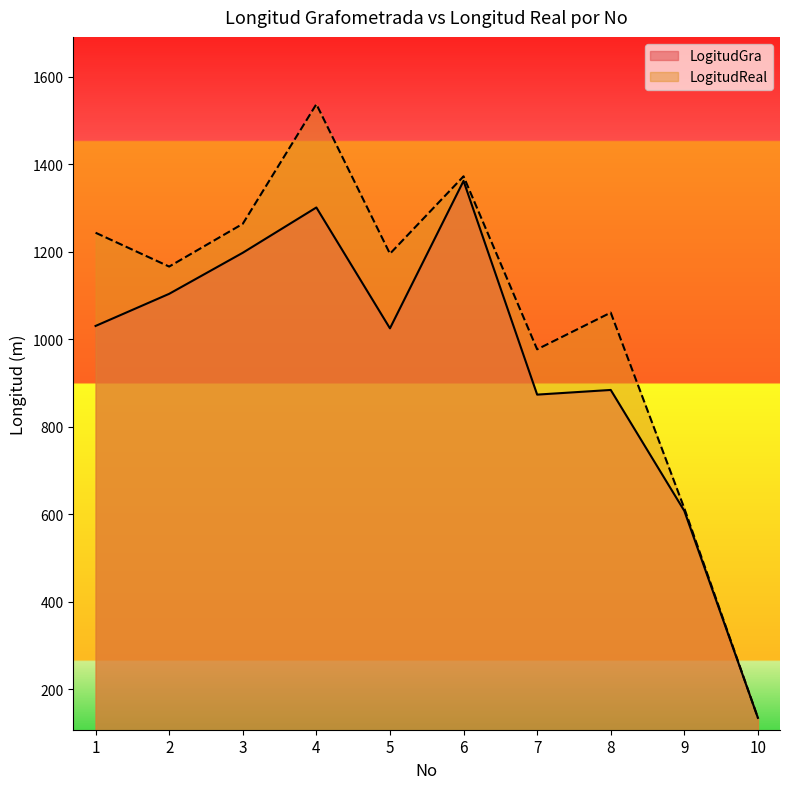

At 3, list the series in order from smallest to largest.

LogitudGra, LogitudReal